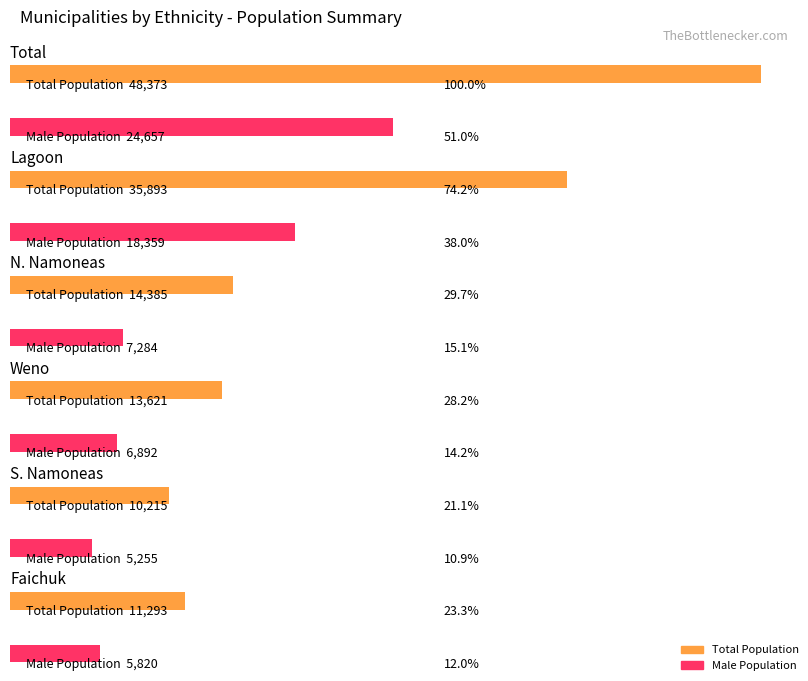

Where is Female Total nearest to the value 14338?

Lagoon